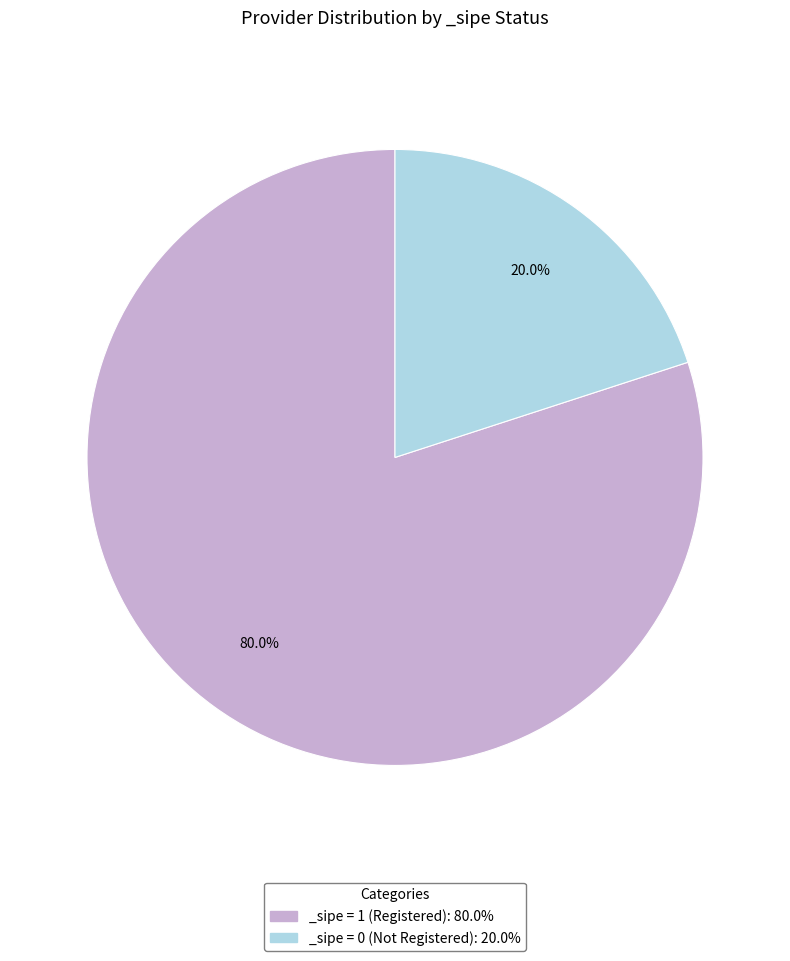

What is the largest slice in the pie chart?

_sipe = 1 (Registered): 80.0%